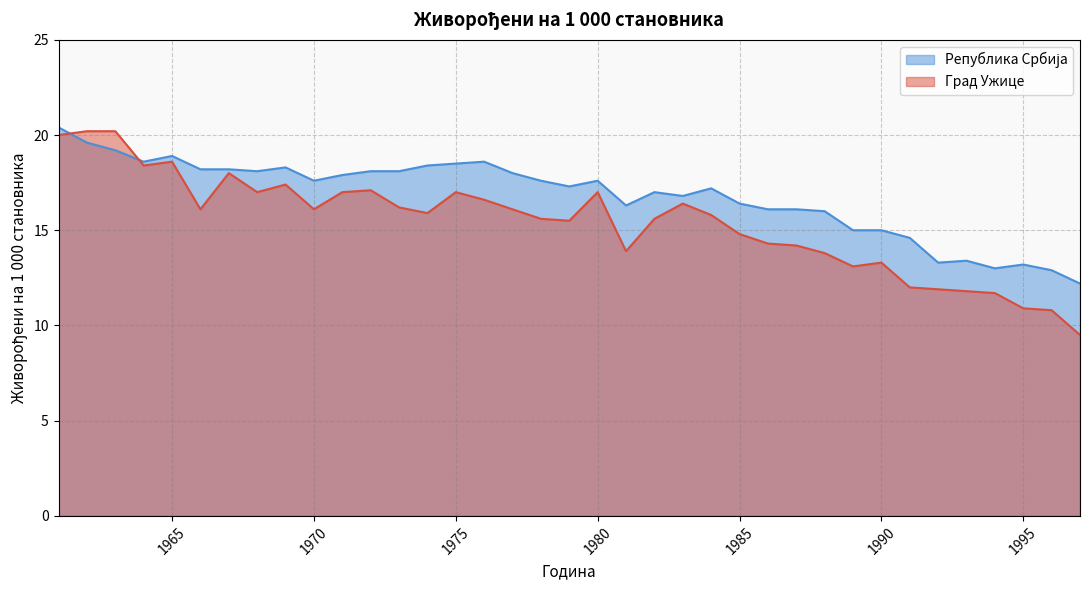

Which series has the largest total across all categories?

Република Србија